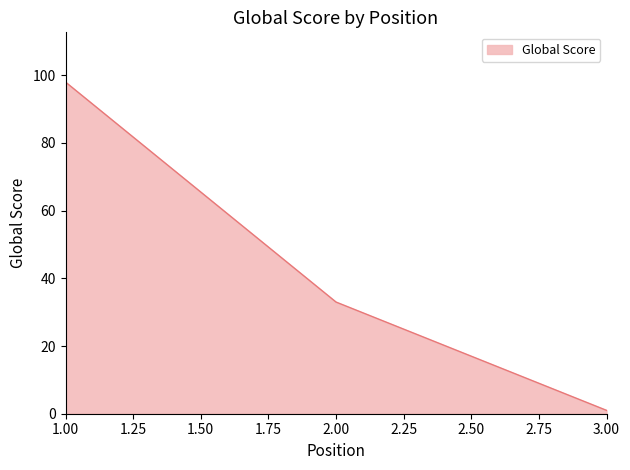

What is the sum of all values?

132